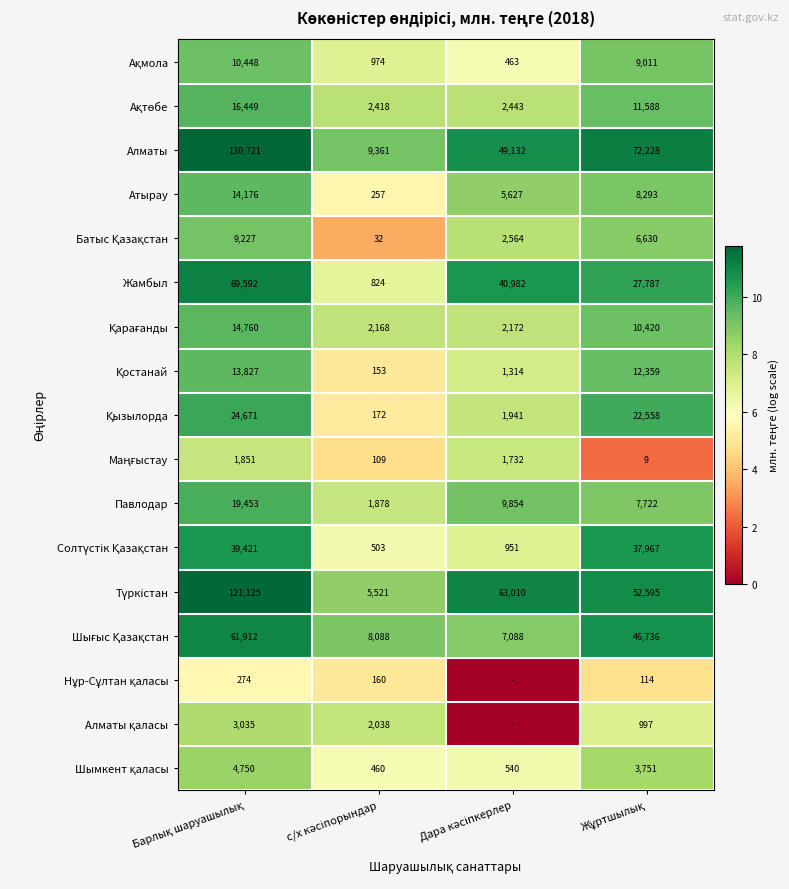

Count the Алматы values in the range 49132 to 130721.

3